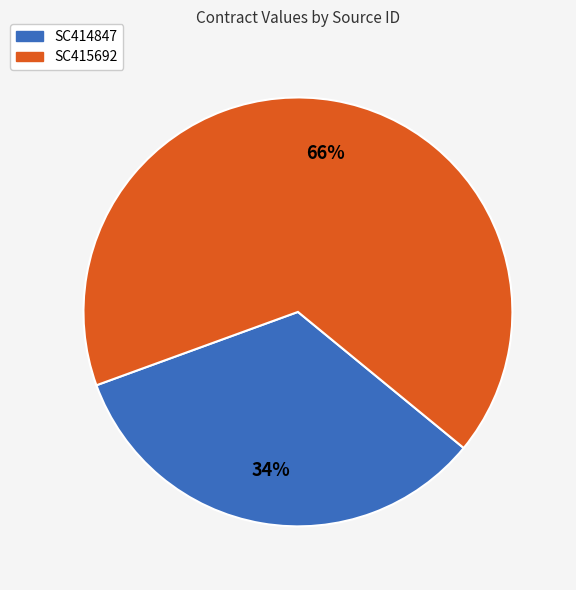

Rank the categories by value from highest to lowest.

SC415692, SC414847